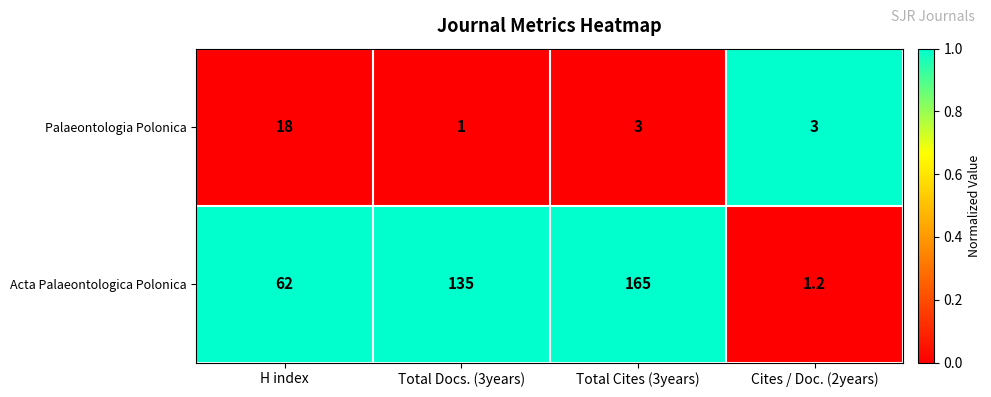

Which series has the largest total across all categories?

Acta Palaeontologica Polonica